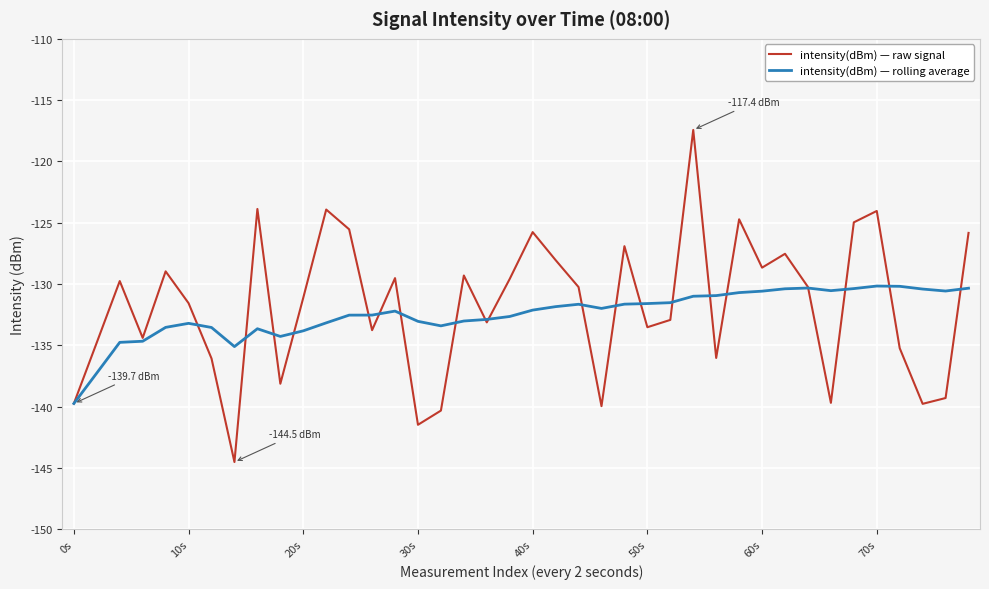

What is the greatest value displayed?

-117.4